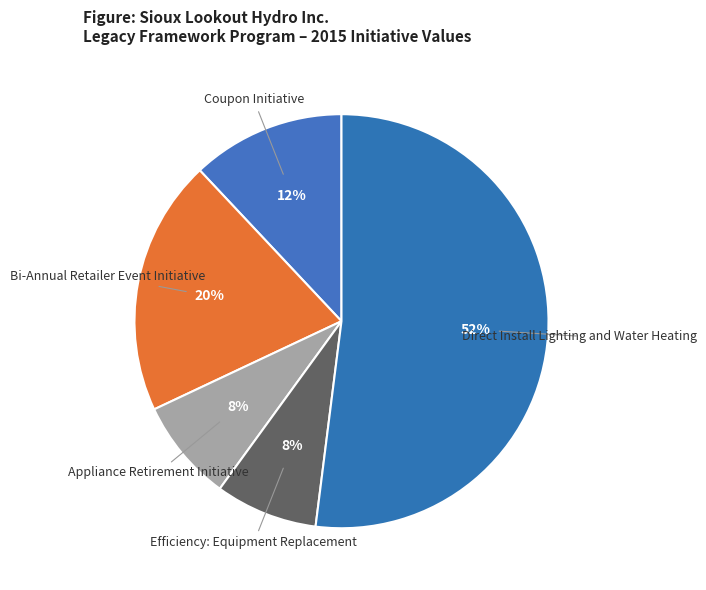

To the nearest percent, what is the difference between the Direct Install Lighting and Water Heating and Efficiency: Equipment Replacement slice percentages?

44%